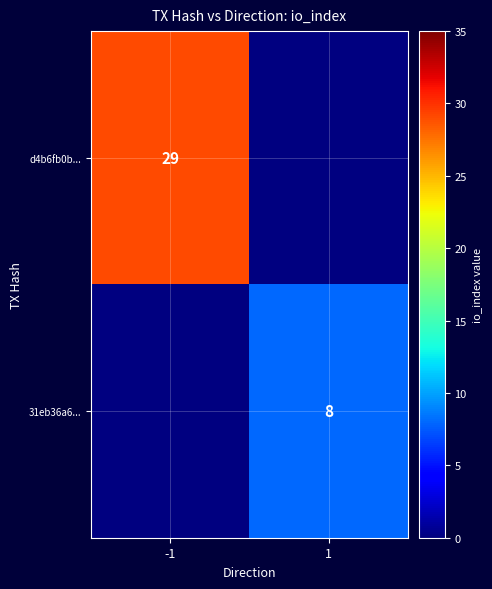

The value of 31eb36a6... at 1 is 3. True or false?

False